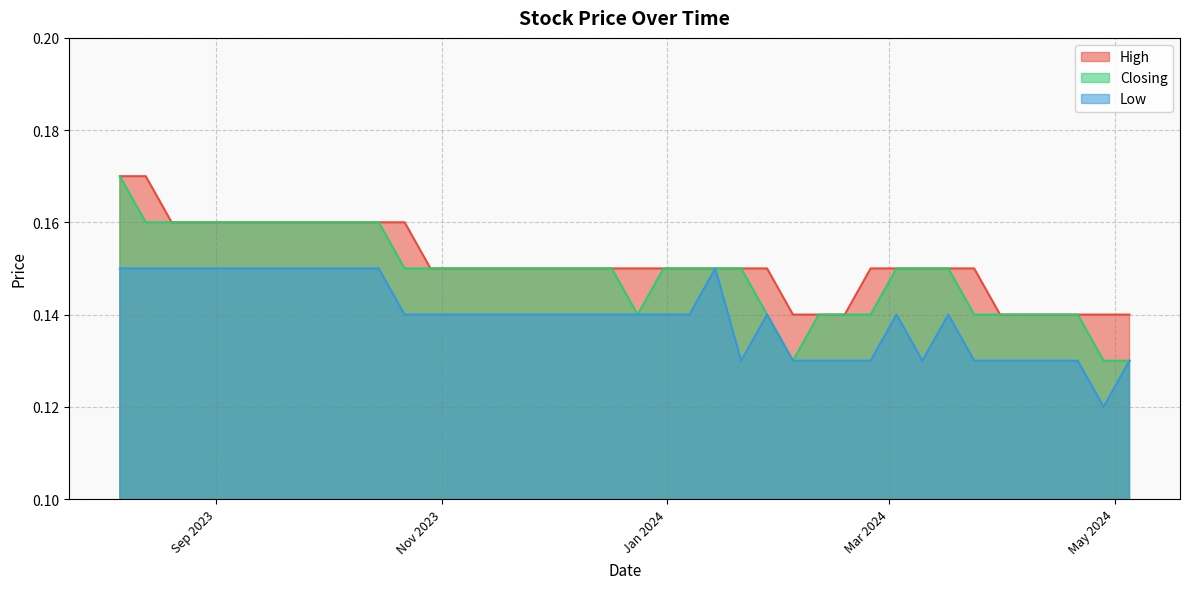

At which category is the sum across all series the highest?

06/08/2023